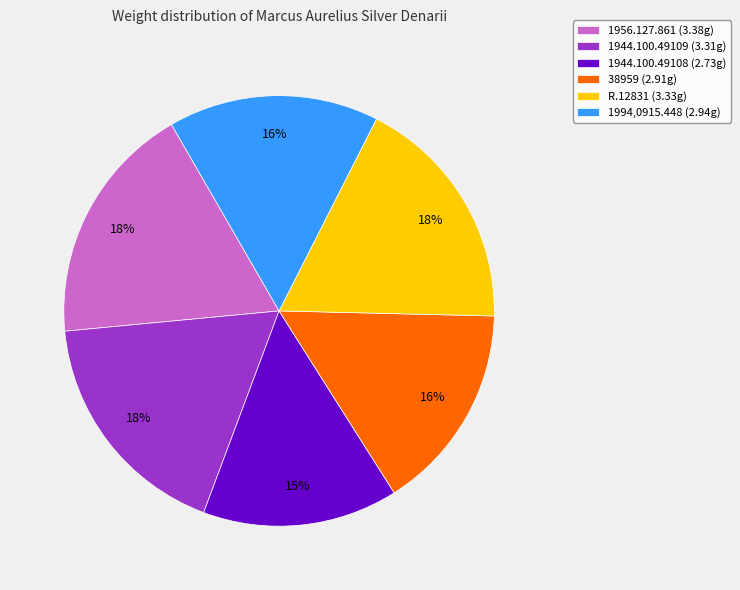

Which category has the smallest portion of the pie?

1944.100.49108